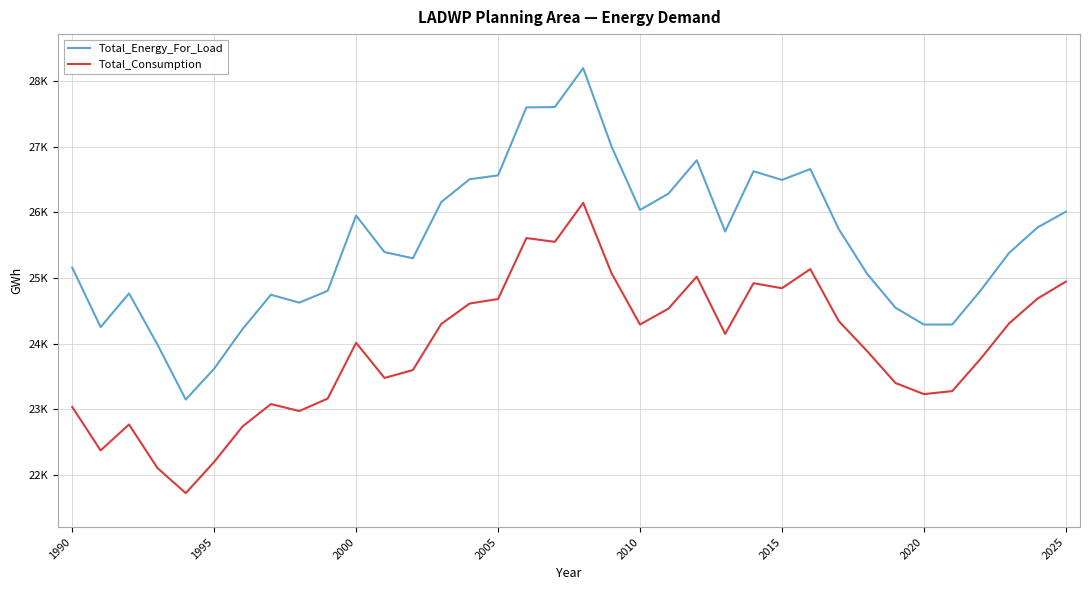

What is the value of the Total_Energy_For_Load point at the 33rd from the left?

24810.2